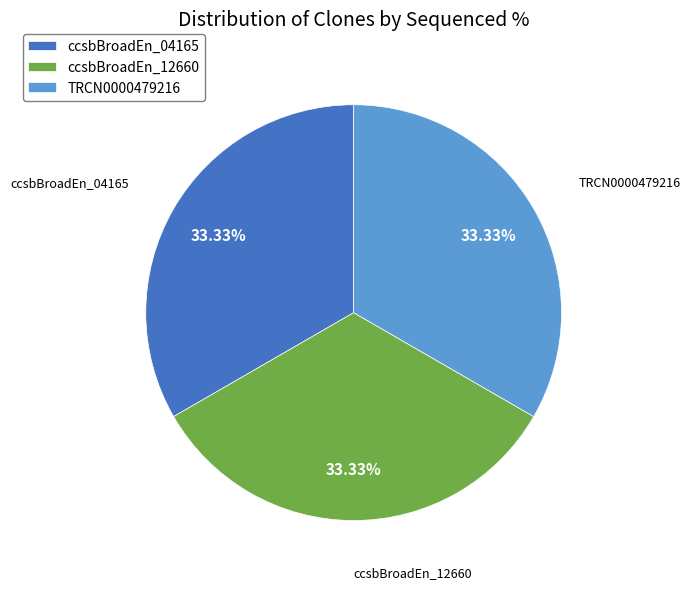

What is the ratio of the value at ccsbBroadEn_12660 to the value at ccsbBroadEn_04165?

1.0